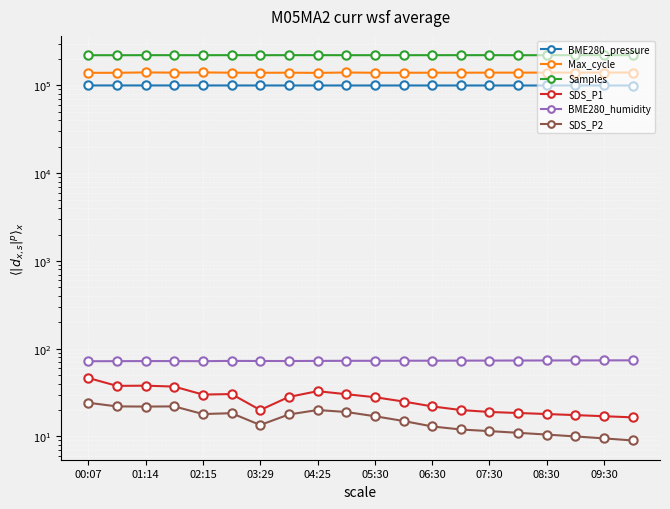

What is the average value of the Samples series?

221278.8